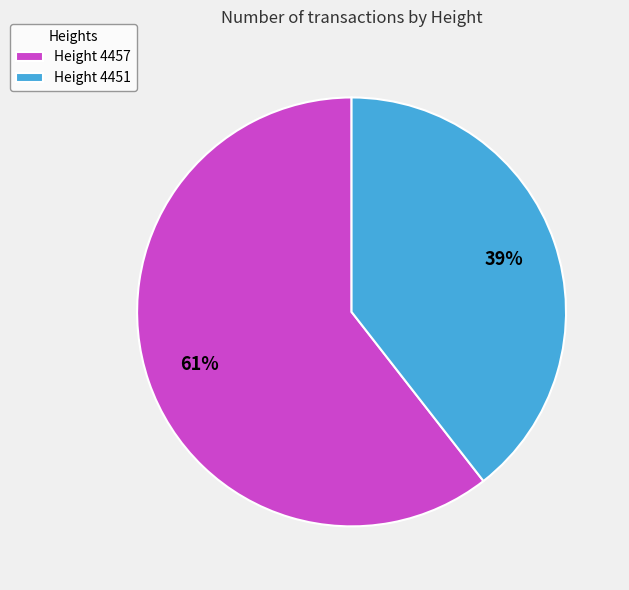

To the nearest percent, what percentage of the pie is Height 4457?

61%